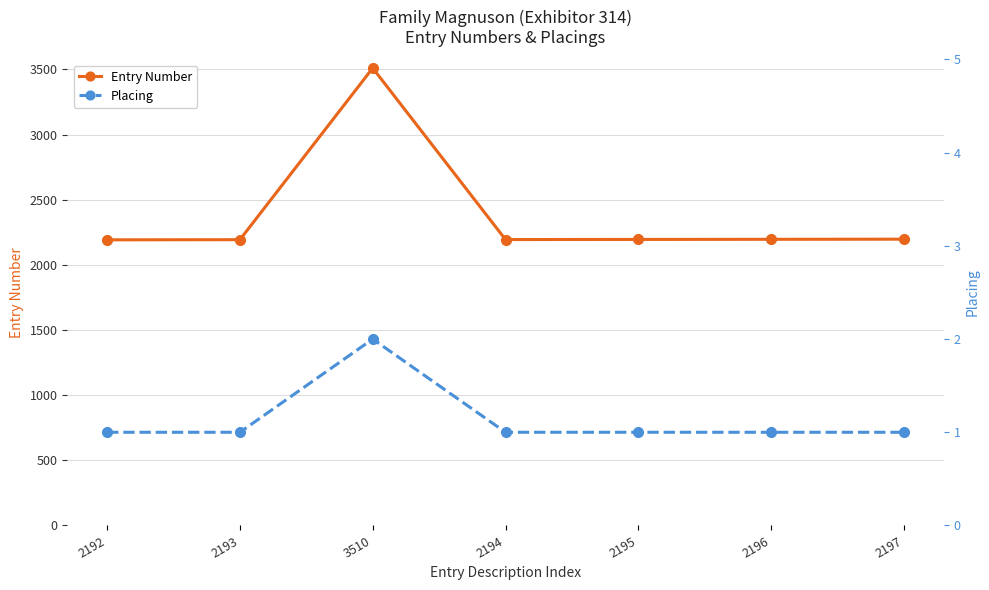

What is the highest value of the Entry Number series?

3510